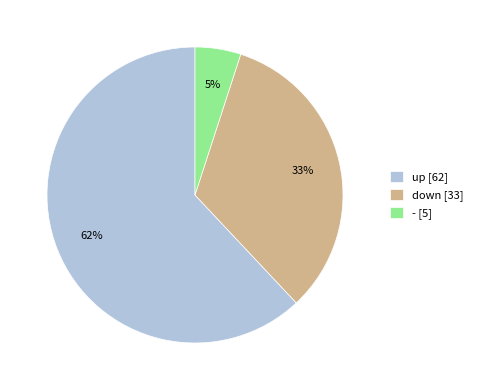

To the nearest percent, what is the average slice percentage?

33%